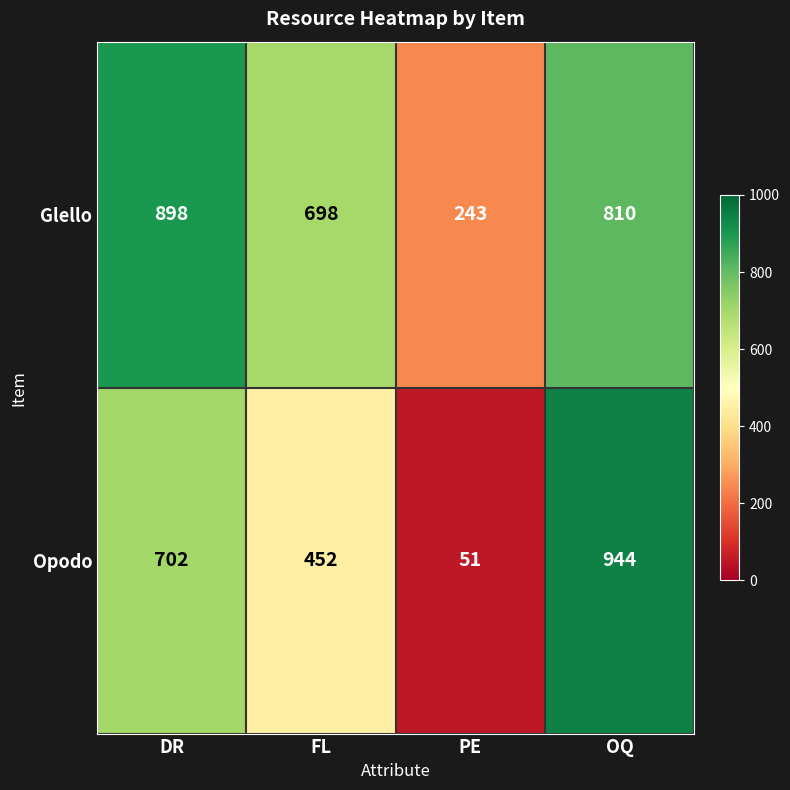

Which series has the widest spread of values?

Opodo